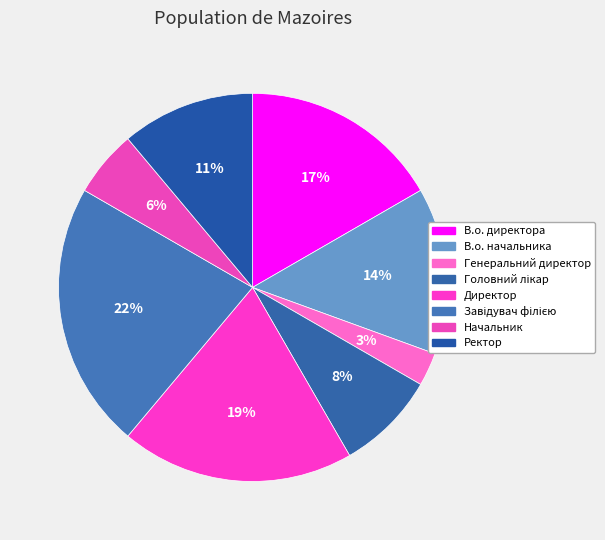

How many segments does this pie chart have?

8